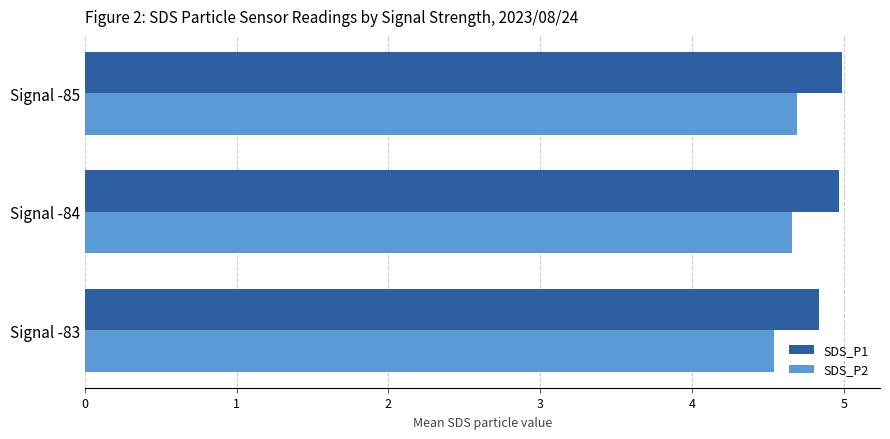

Rank the series by their average value, from lowest to highest.

SDS_P2, SDS_P1